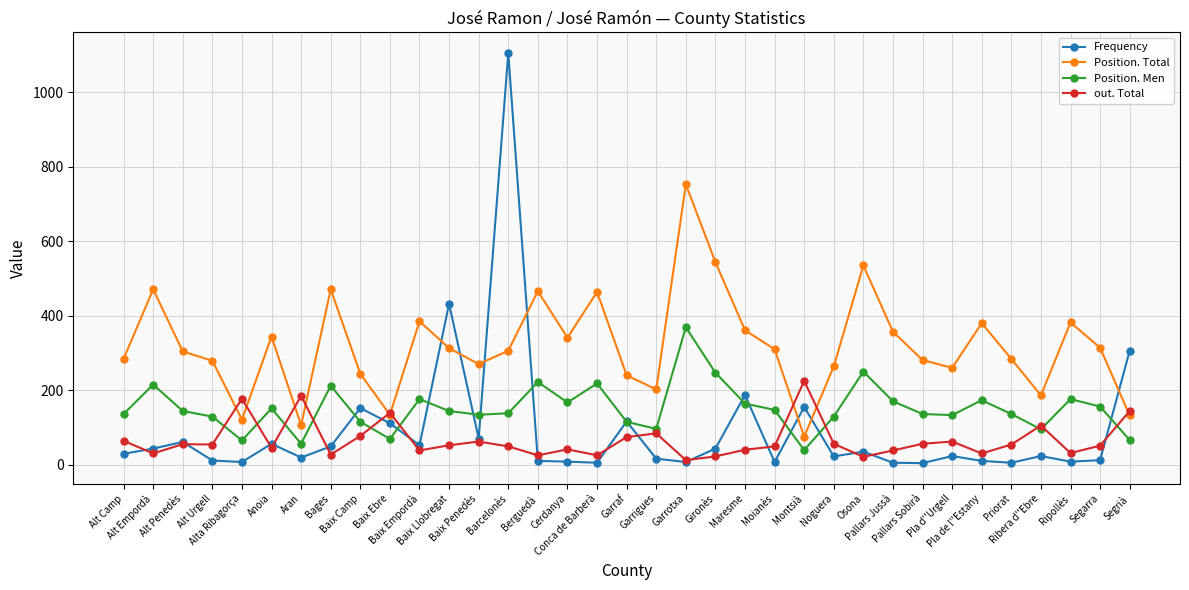

At which category is the sum across all series the highest?

Barcelonès